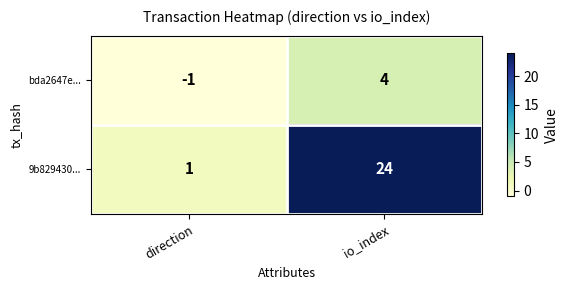

Which label corresponds to the smallest value in the chart?

direction